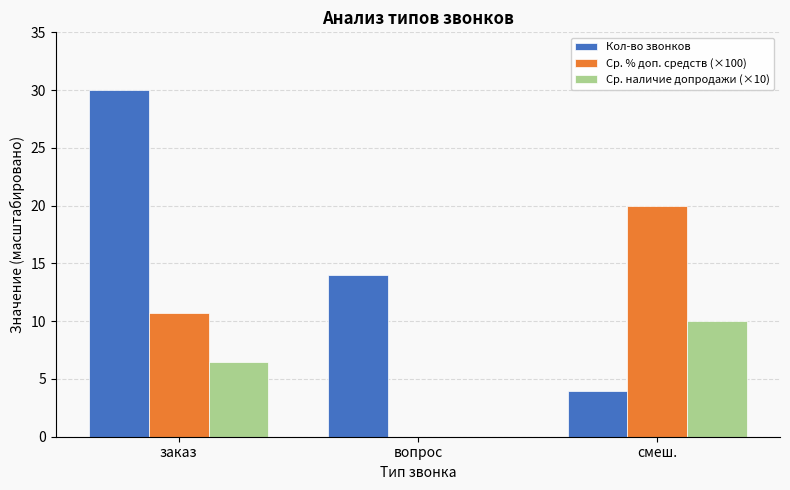

Which series has the largest total across all categories?

Кол-во звонков